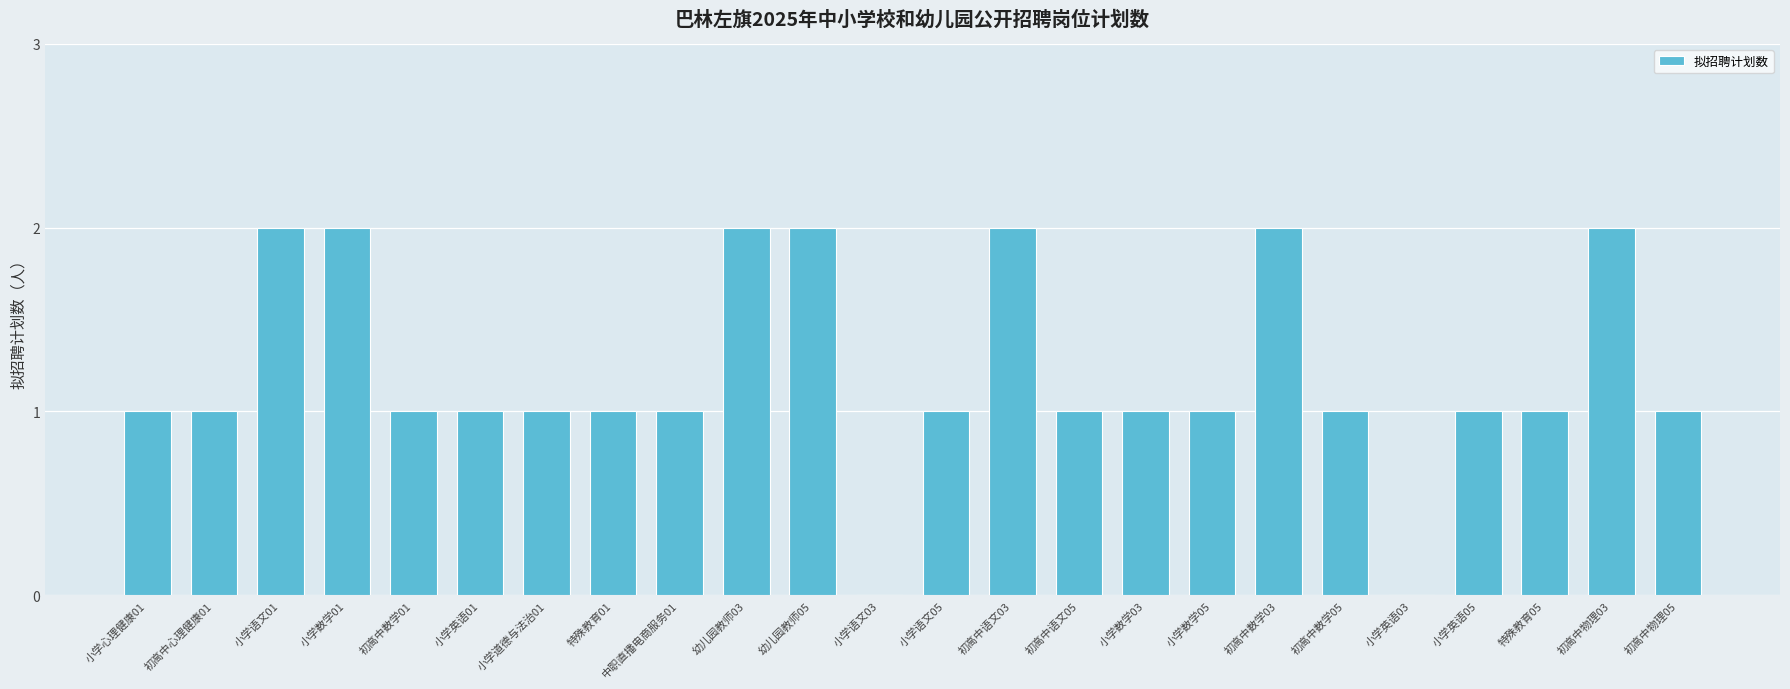

What is the average value?

1